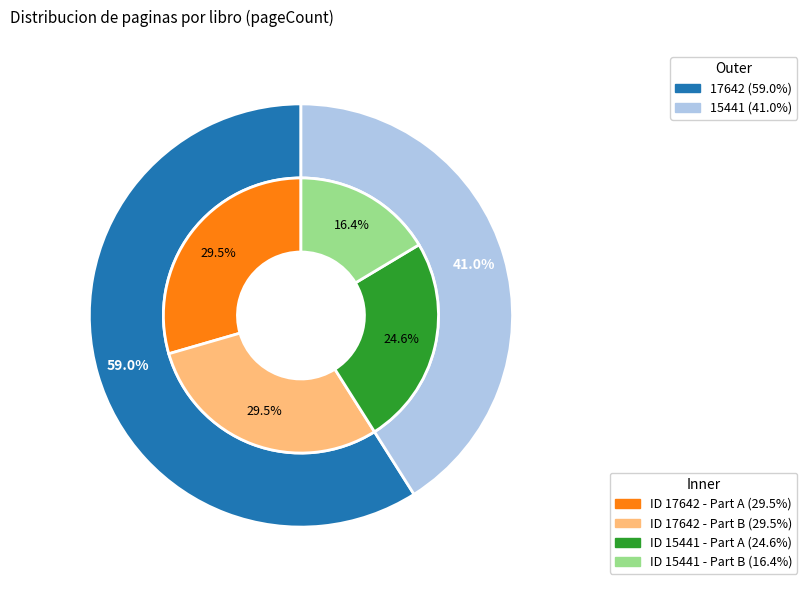

What percentage is the 17642 slice, to the nearest percent?

59%